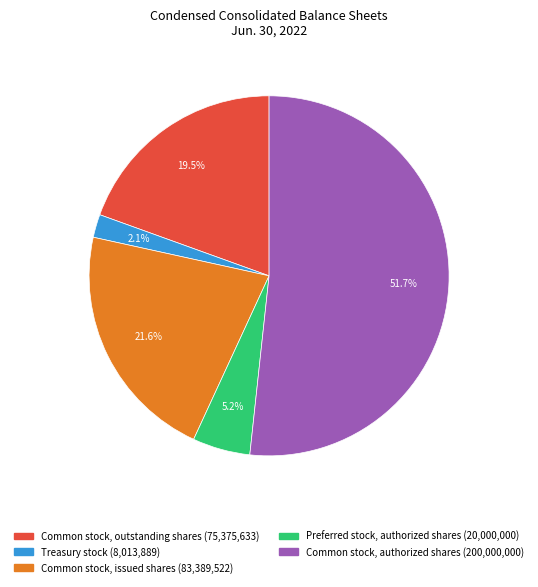

Is there any slice that represents more than half of the pie?

Yes